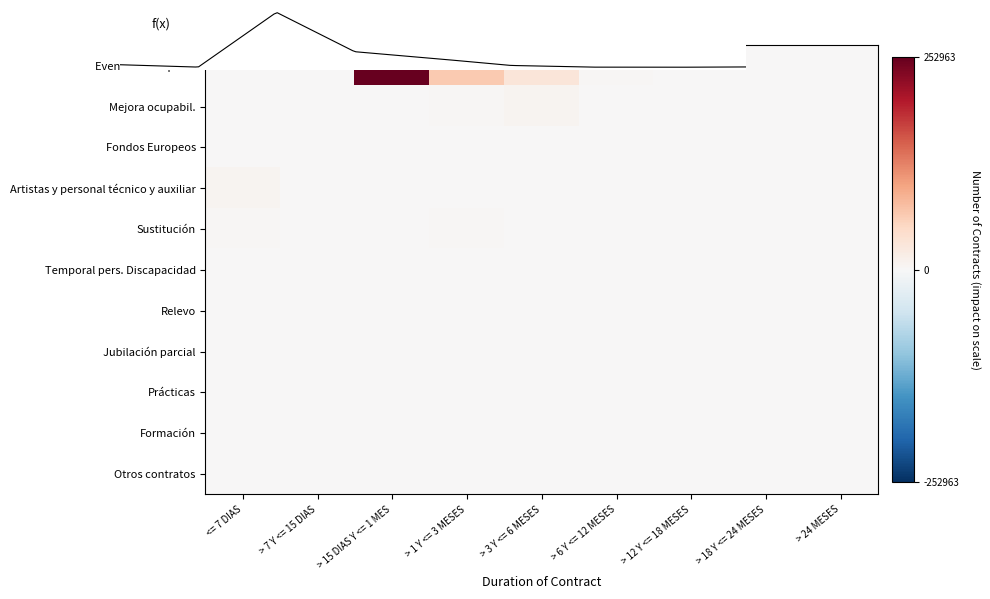

At how many categories does at least one series exceed 234848?

1